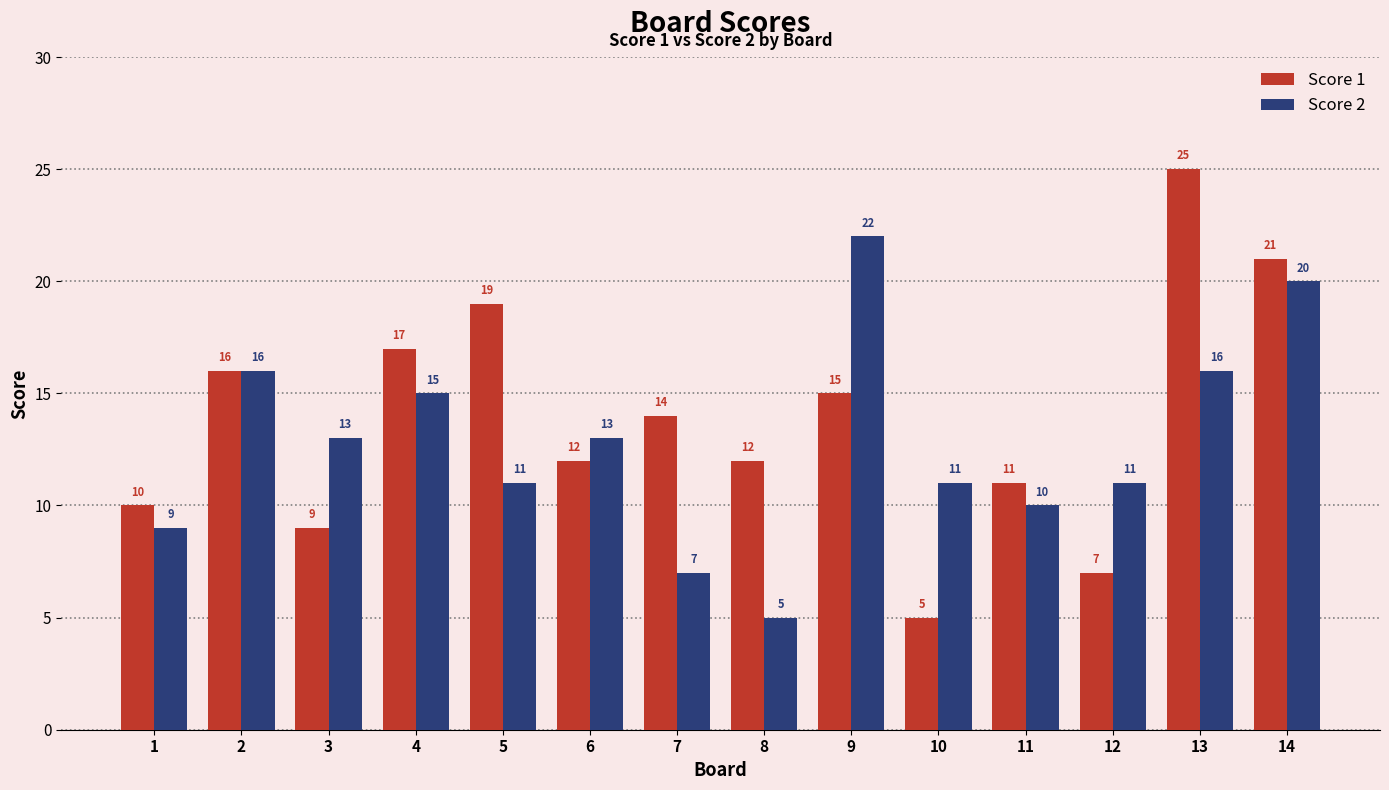

The Score 2 series shows 19 at 5. True or false?

False